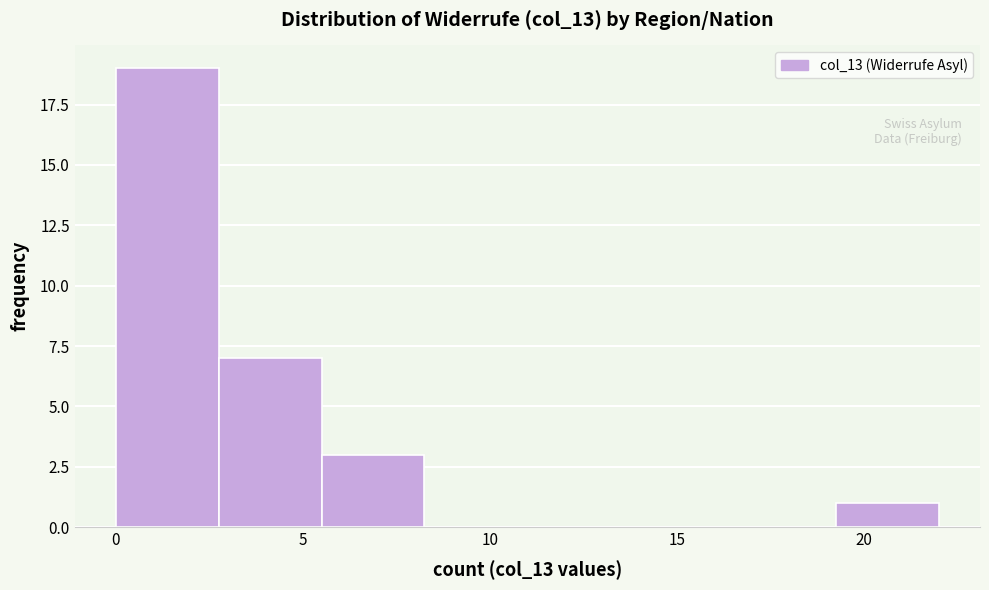

Reading left to right, transcribe this chart: for each bar, give the range it covers on the x-axis and its height. Neither the bar edges nor the heights are printed on the chart, so give them approximately, as read against the axes.

0.00 to 2.75: 19
2.75 to 5.50: 7
5.50 to 8.25: 3
8.25 to 11.00: 0
11.00 to 13.75: 0
13.75 to 16.50: 0
16.50 to 19.25: 0
19.25 to 22.00: 1